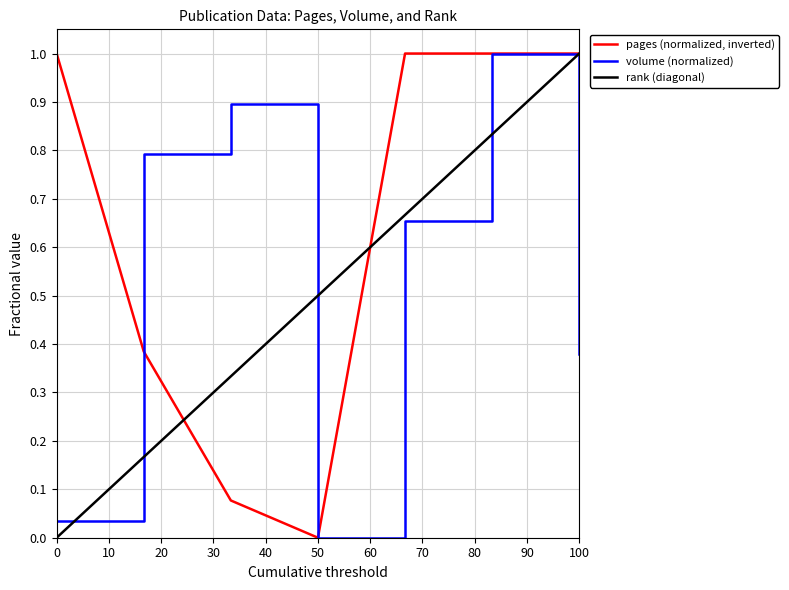

List the series in order of their overall mean, highest first.

pages (normalized, inverted), volume (normalized), rank (diagonal)